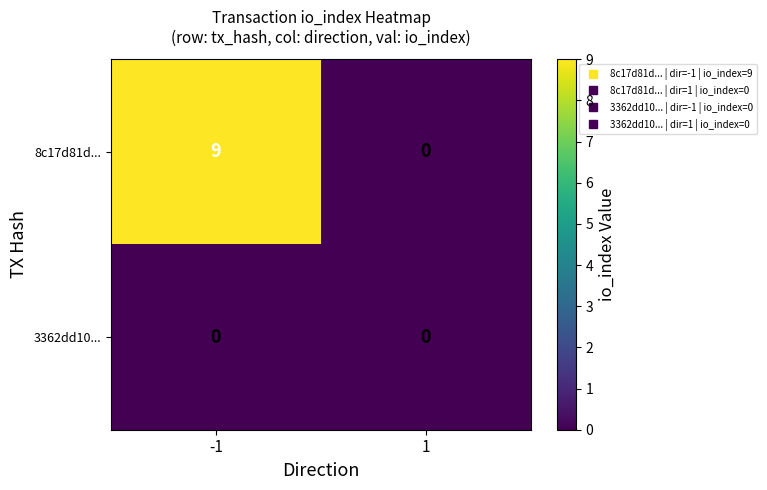

Which series changed the most between -1 and 1?

8c17d81d...